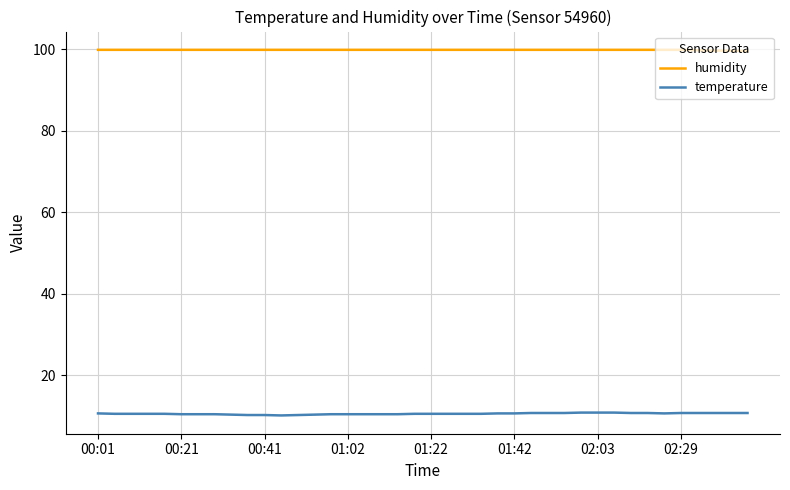

Rank the series by their maximum value, from lowest to highest.

temperature, humidity